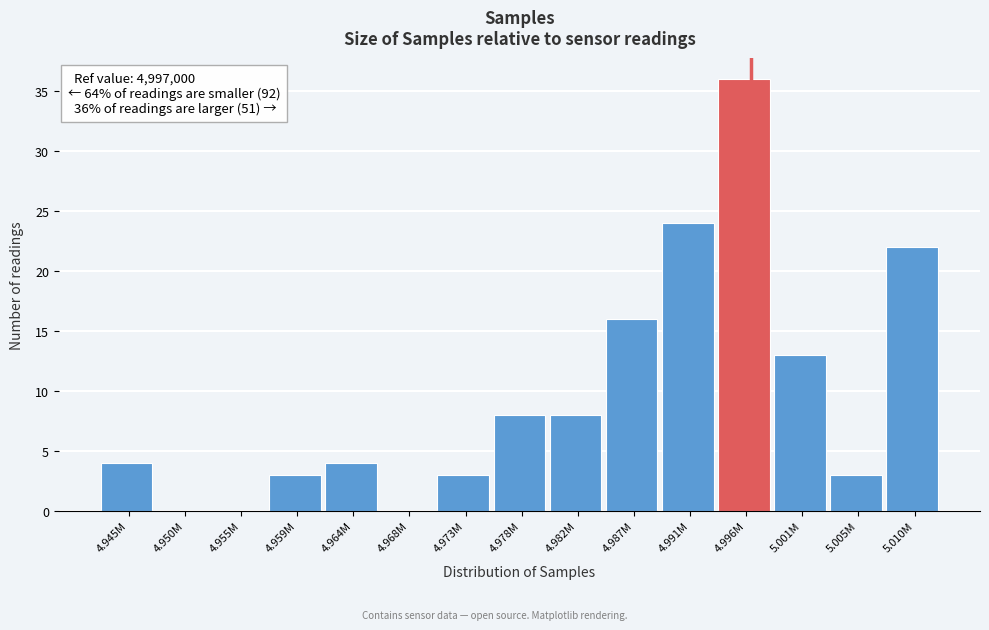

Reading right to left, list all the values displayed in this chart.

5.010M=22	5.005M=3	5.001M=13	4.996M=36	4.991M=24	4.987M=16	4.982M=8	4.978M=8	4.973M=3	4.968M=0	4.964M=4	4.959M=3	4.955M=0	4.950M=0	4.945M=4